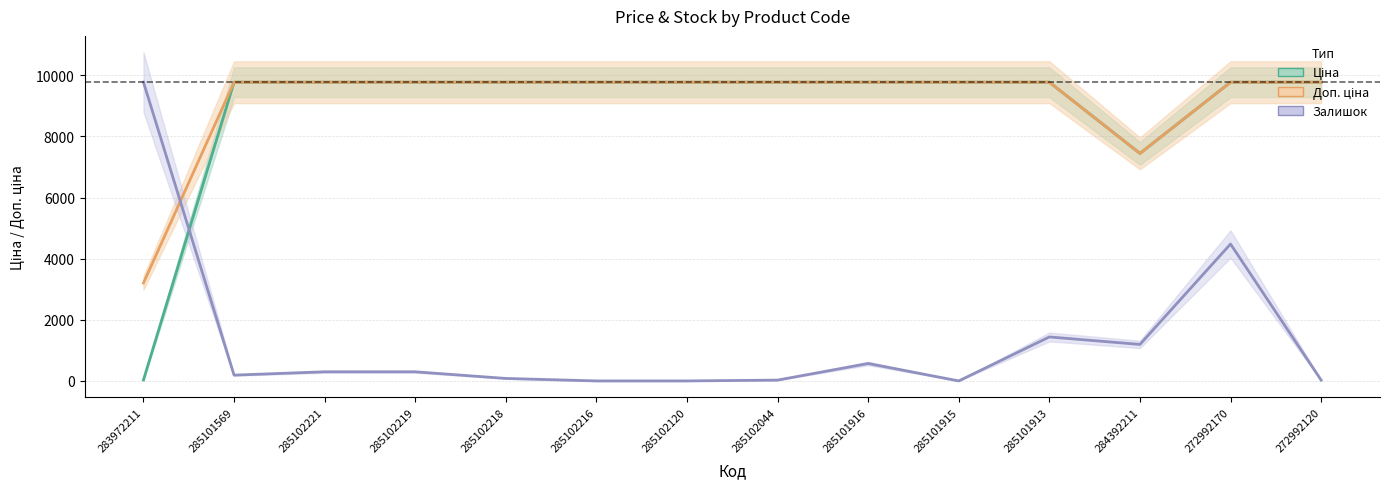

Is the value of Залишок (scaled) at 285101913 greater than the value of Ціна at 283972211?

Yes